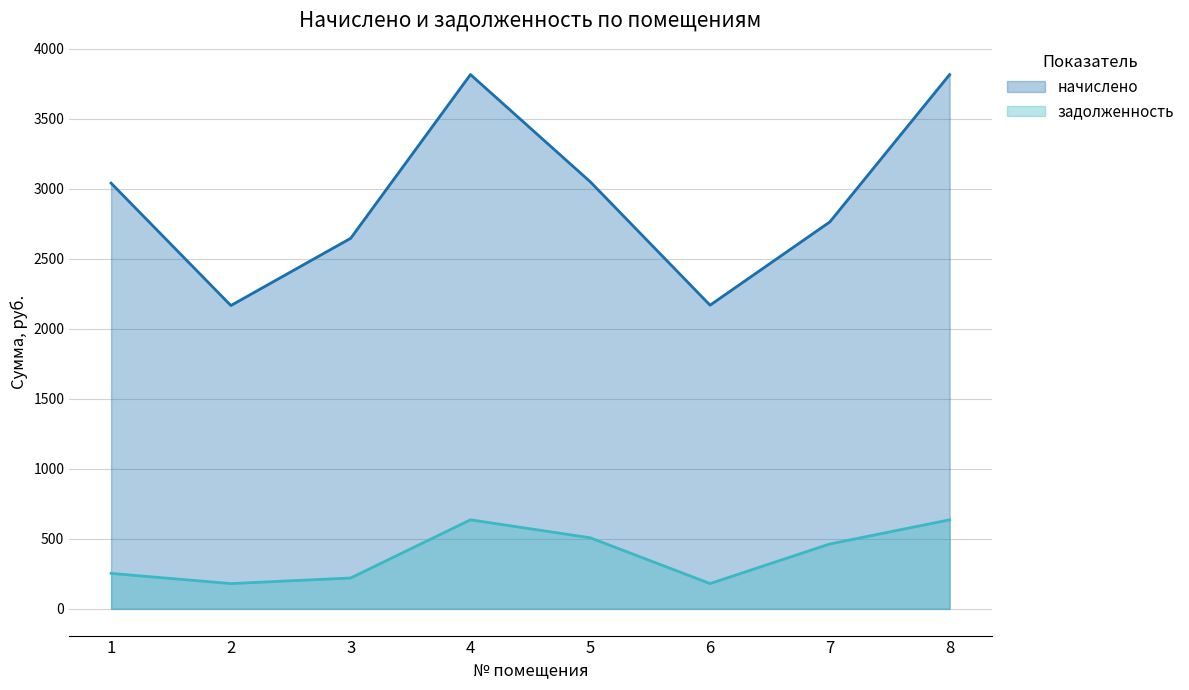

List the labels in order of начислено value, smallest first.

2, 6, 3, 7, 1, 5, 4, 8